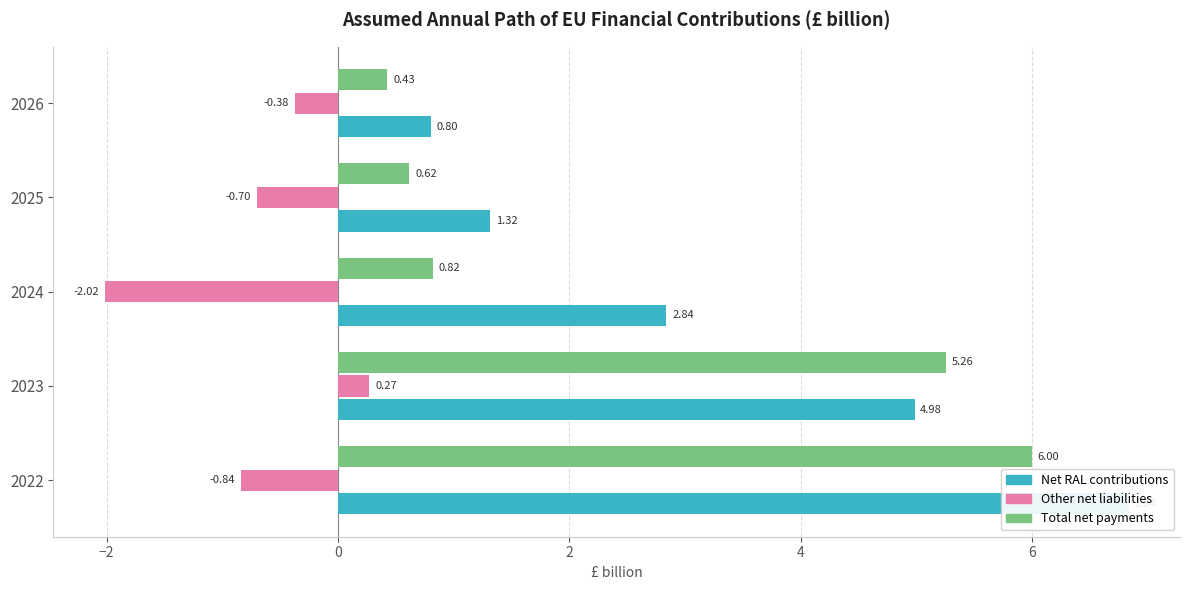

Between 2022 and 2025, which series saw the biggest shift?

Net RAL contributions